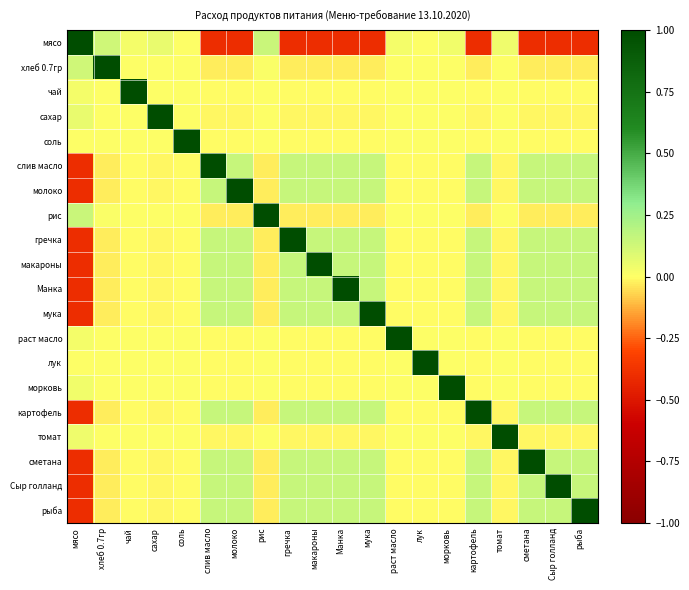

At which category is the sum across all series the highest?

слив масло